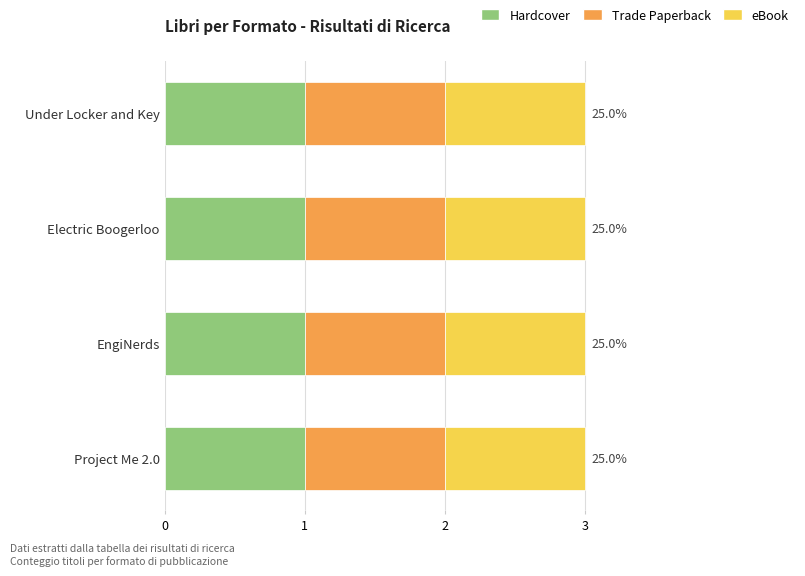

Which series has the widest spread of values?

Hardcover